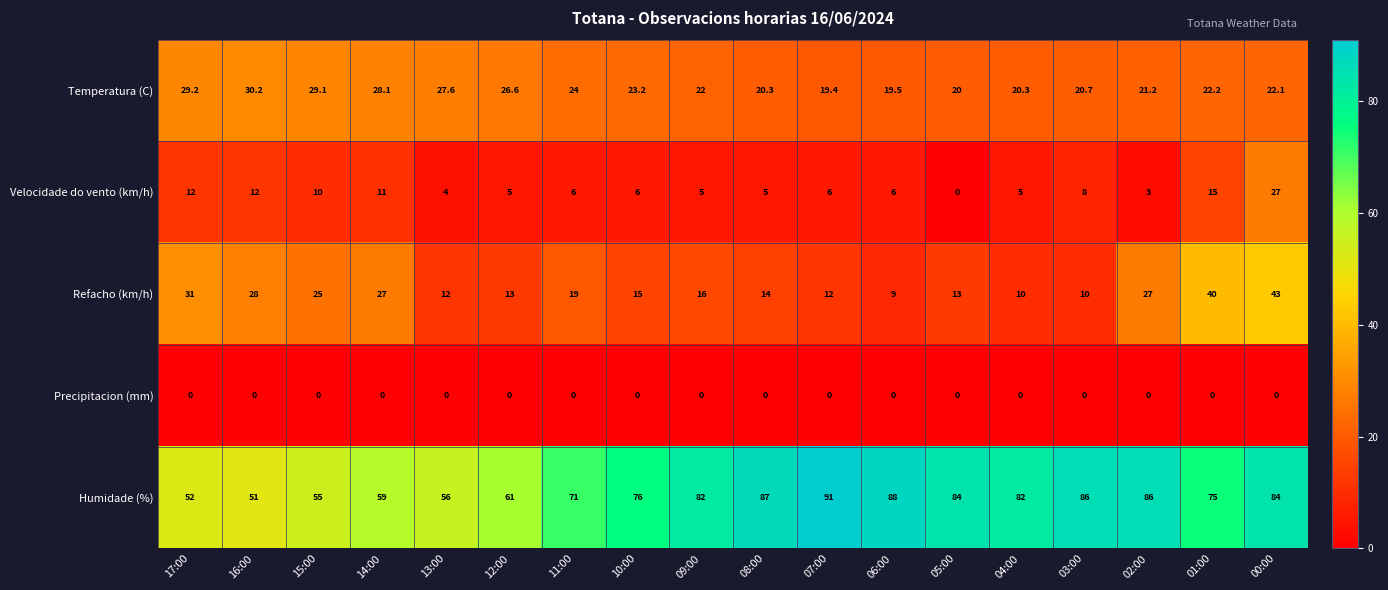

At how many categories does at least one series exceed 31?

18